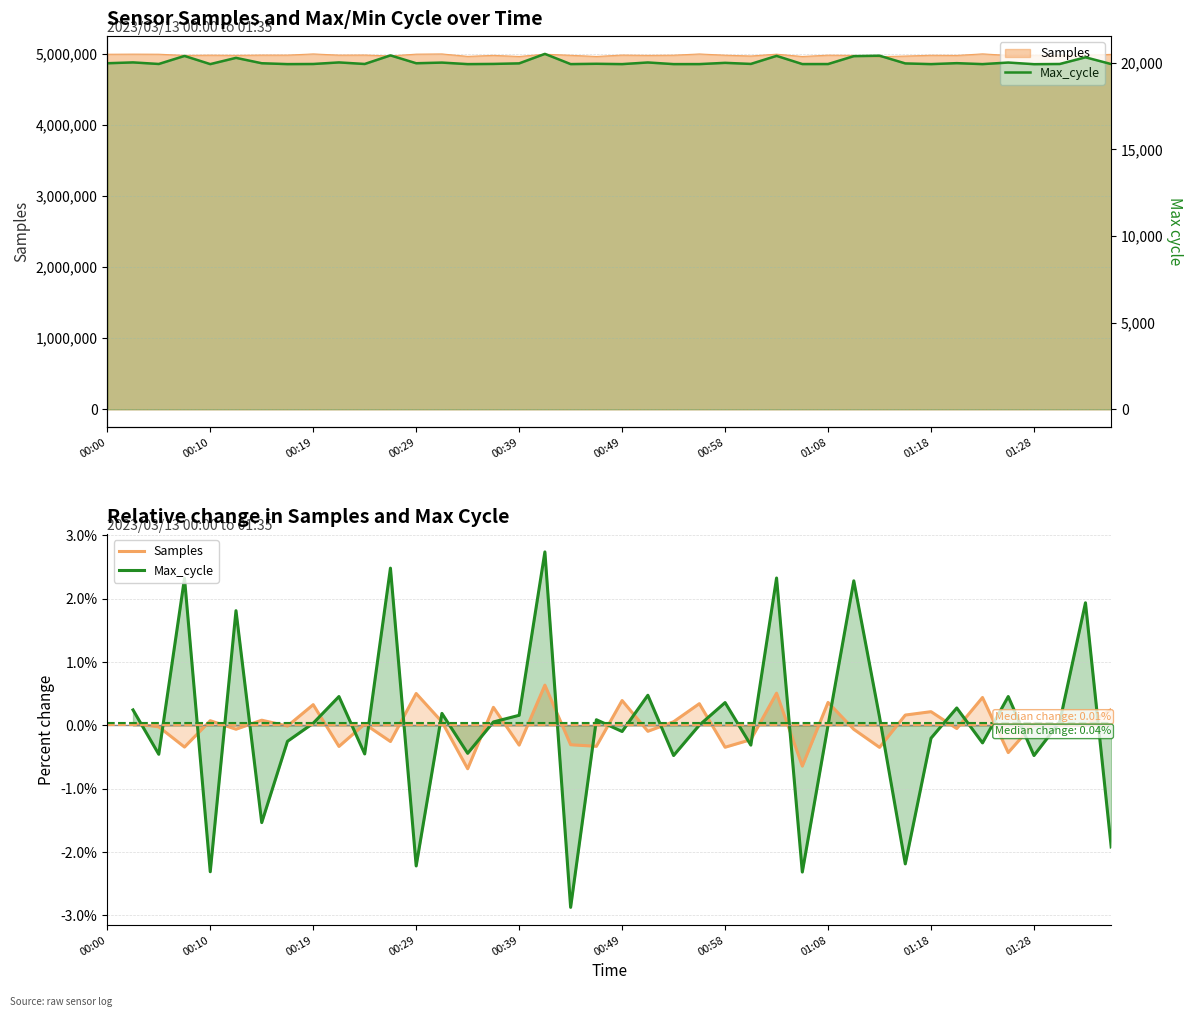

What is the difference between the second highest and minimum values in the Samples series?

1.2